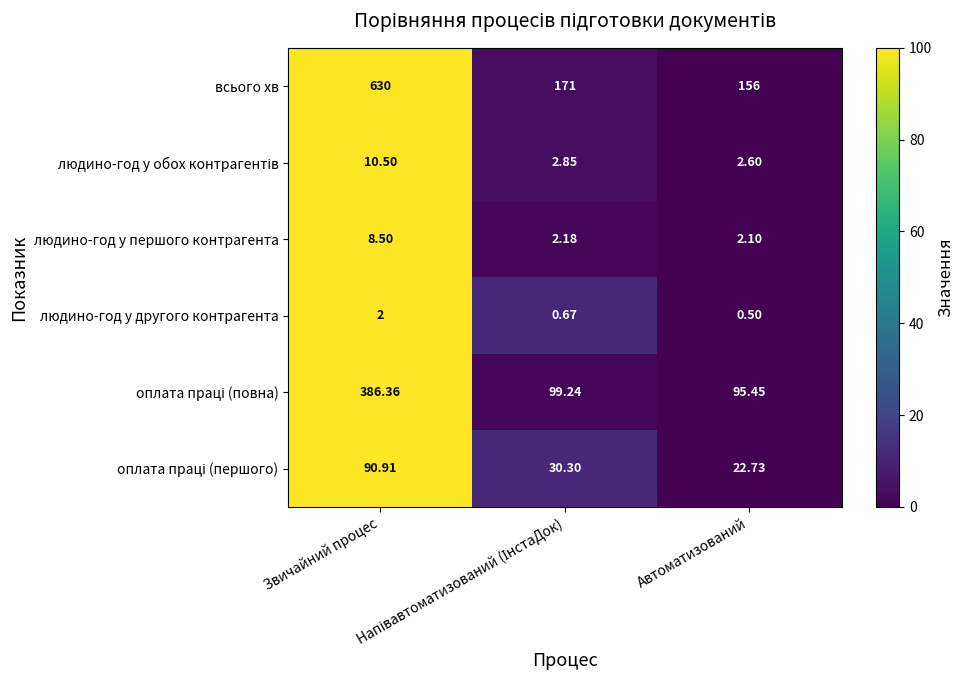

At which category is the sum across all series the highest?

Звичайний процес